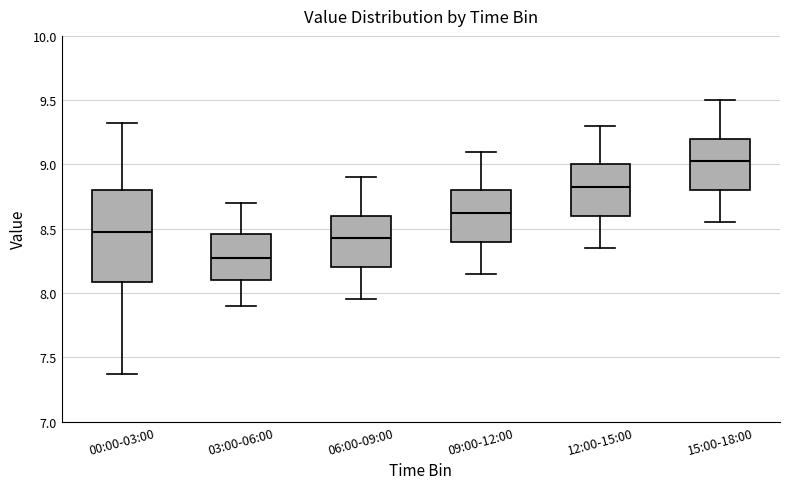

Reading left to right, read every box against the y-axis: the position of its median line, the range the box covers, and the ends of its whiskers. The values are not printed on the chart, so give them approximately, as read against the axis.

00:00-03:00: median 8.50, box 8.10 to 8.80, whiskers 7.35 to 9.30
03:00-06:00: median 8.30, box 8.10 to 8.45, whiskers 7.90 to 8.70
06:00-09:00: median 8.45, box 8.20 to 8.60, whiskers 7.95 to 8.90
09:00-12:00: median 8.65, box 8.40 to 8.80, whiskers 8.15 to 9.10
12:00-15:00: median 8.85, box 8.60 to 9.00, whiskers 8.35 to 9.30
15:00-18:00: median 9.05, box 8.80 to 9.20, whiskers 8.55 to 9.50